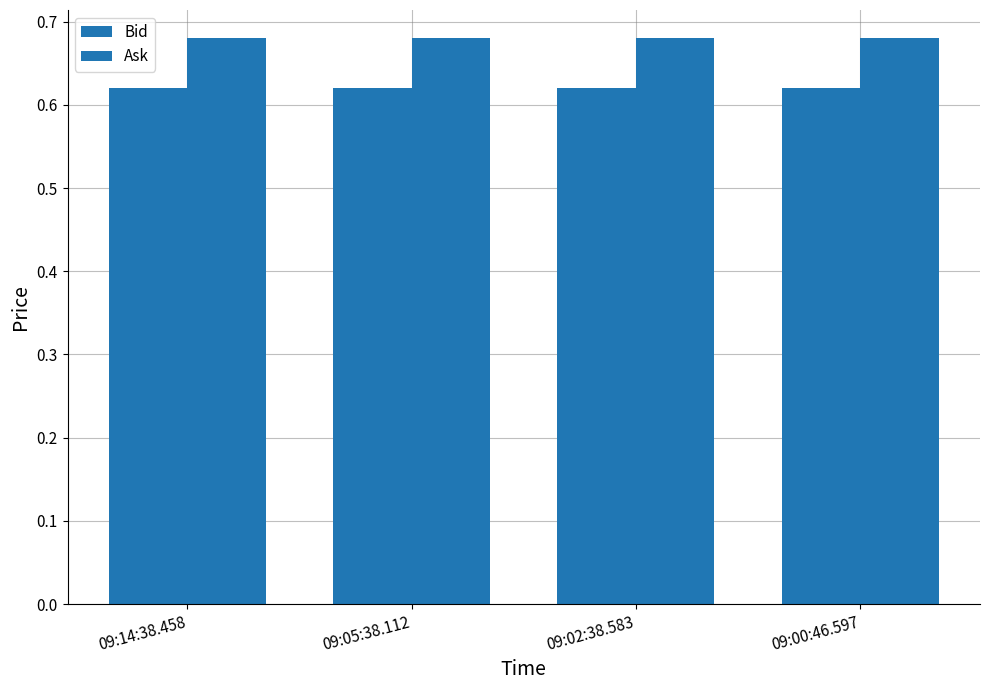

Are the bars horizontal?

No